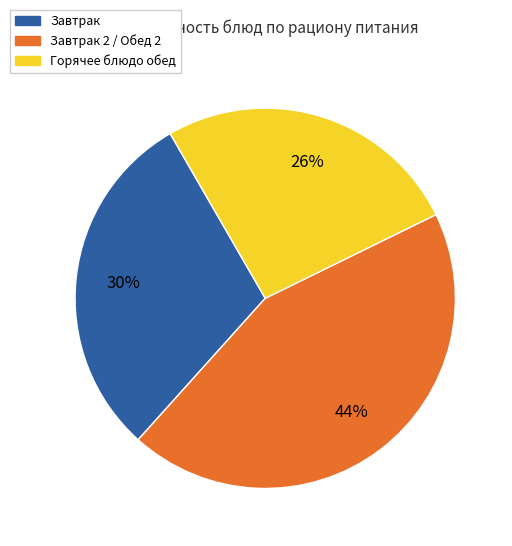

Does any single category account for the majority?

No